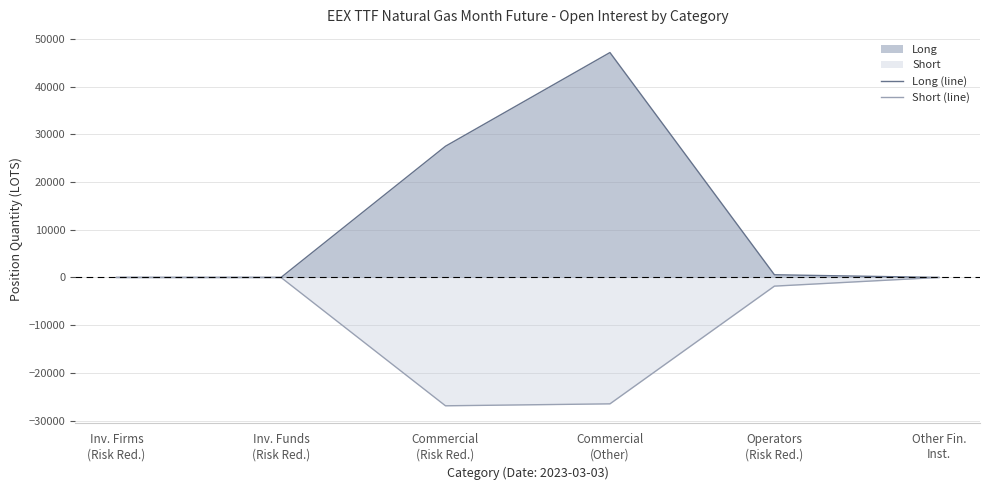

At which category is the sum across all series the highest?

Commercial
(Other)